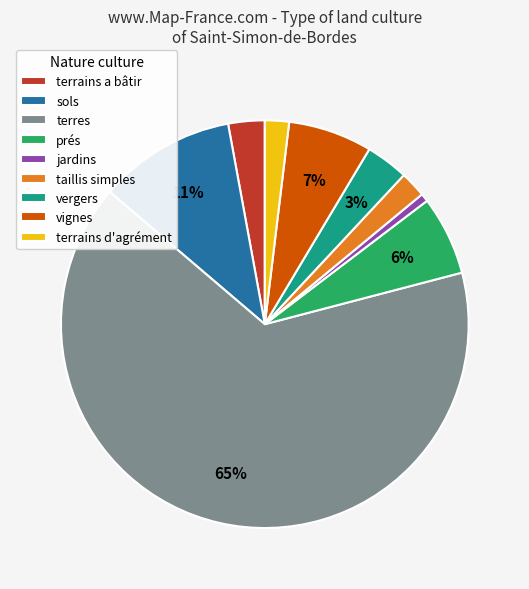

Which slice is the smallest?

jardins